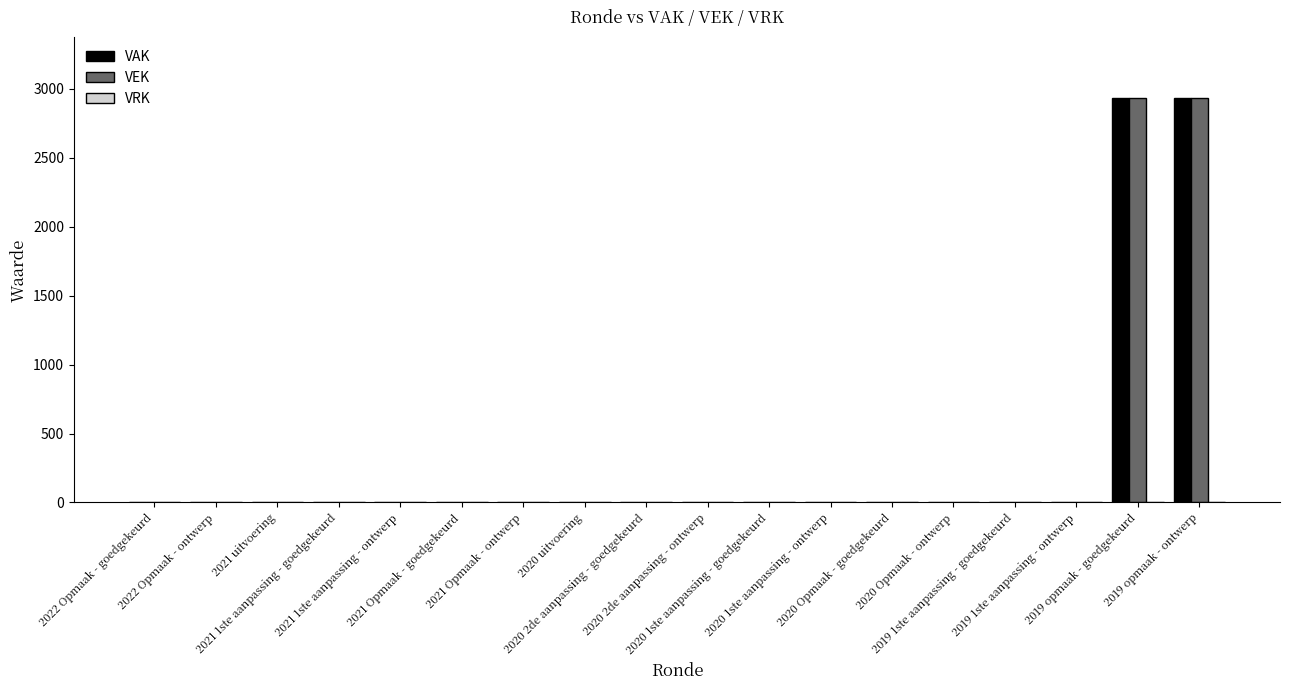

What is the greatest value displayed?

2932